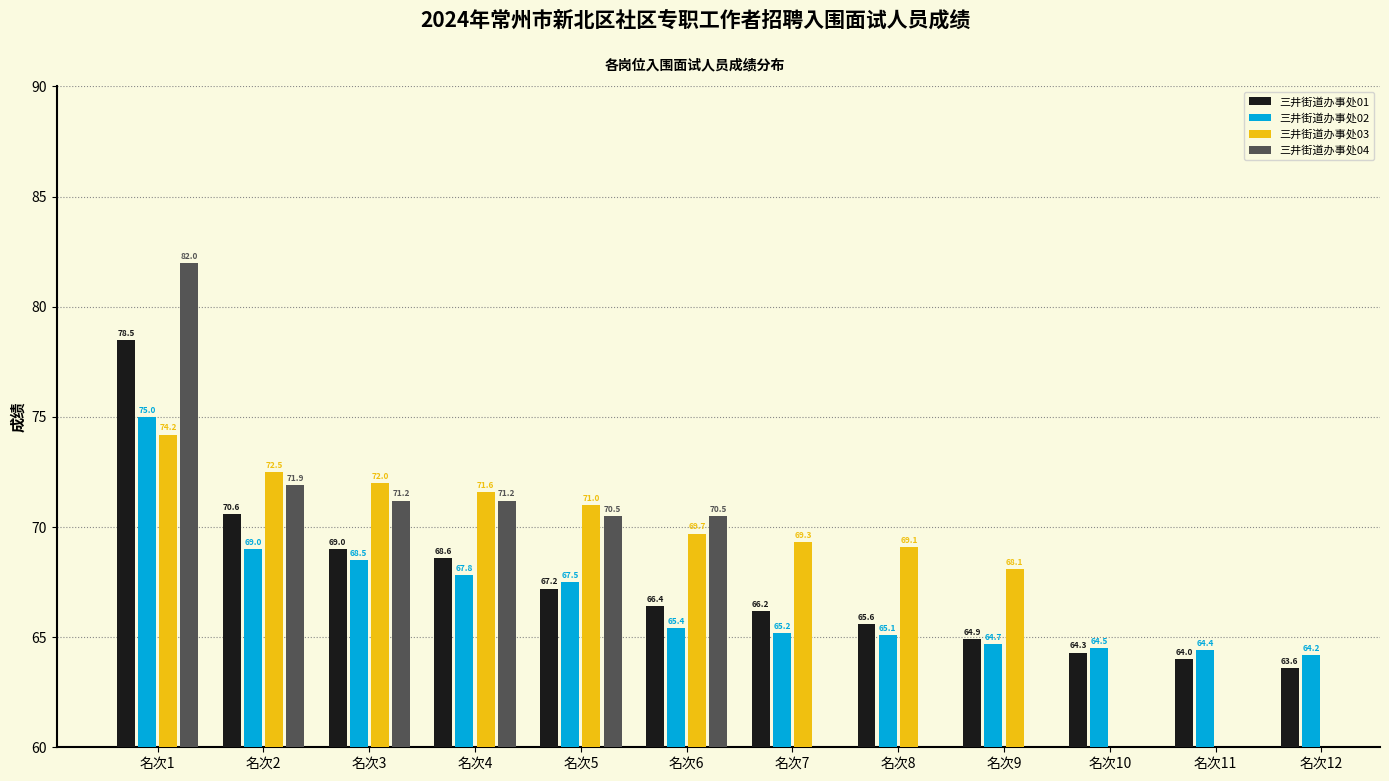

List the labels in order of 三井街道办事处02 value, smallest first.

名次12, 名次11, 名次10, 名次9, 名次8, 名次7, 名次6, 名次5, 名次4, 名次3, 名次2, 名次1